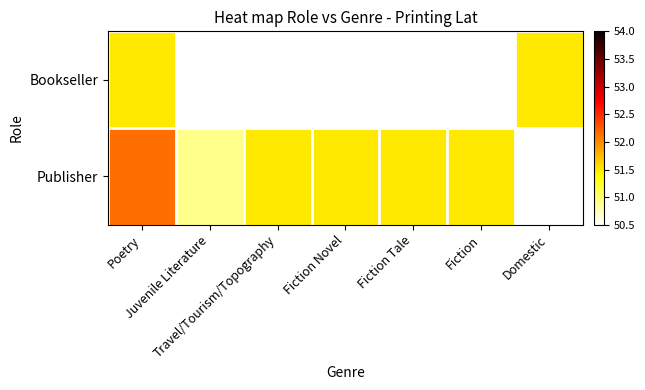

What is the lowest value of the Publisher series?

50.9